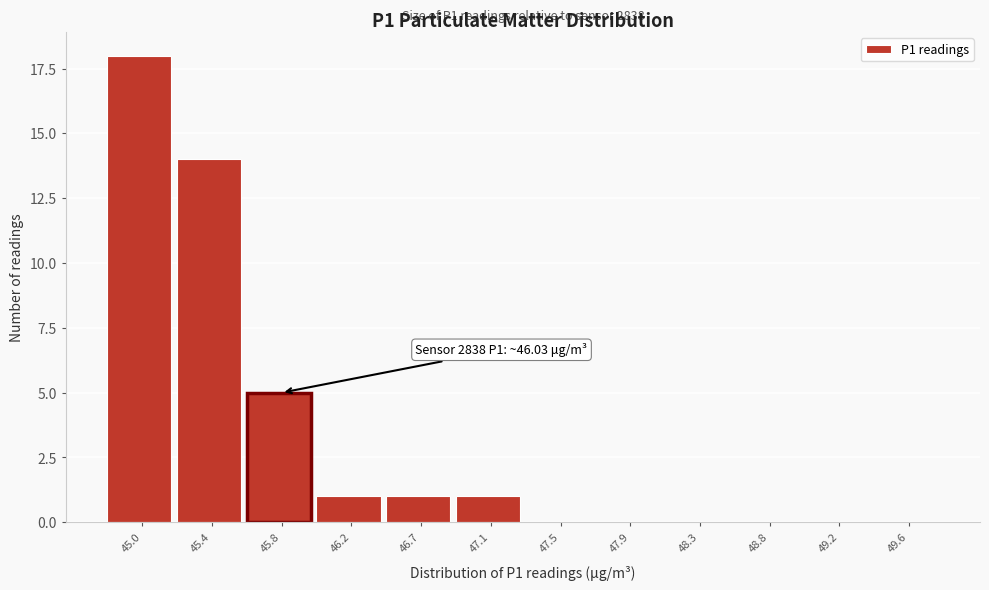

Reading left to right, list all the values displayed in this chart.

45.0=18	45.4=14	45.8=5	46.2=1	46.7=1	47.1=1	47.5=0	47.9=0	48.3=0	48.8=0	49.2=0	49.6=0